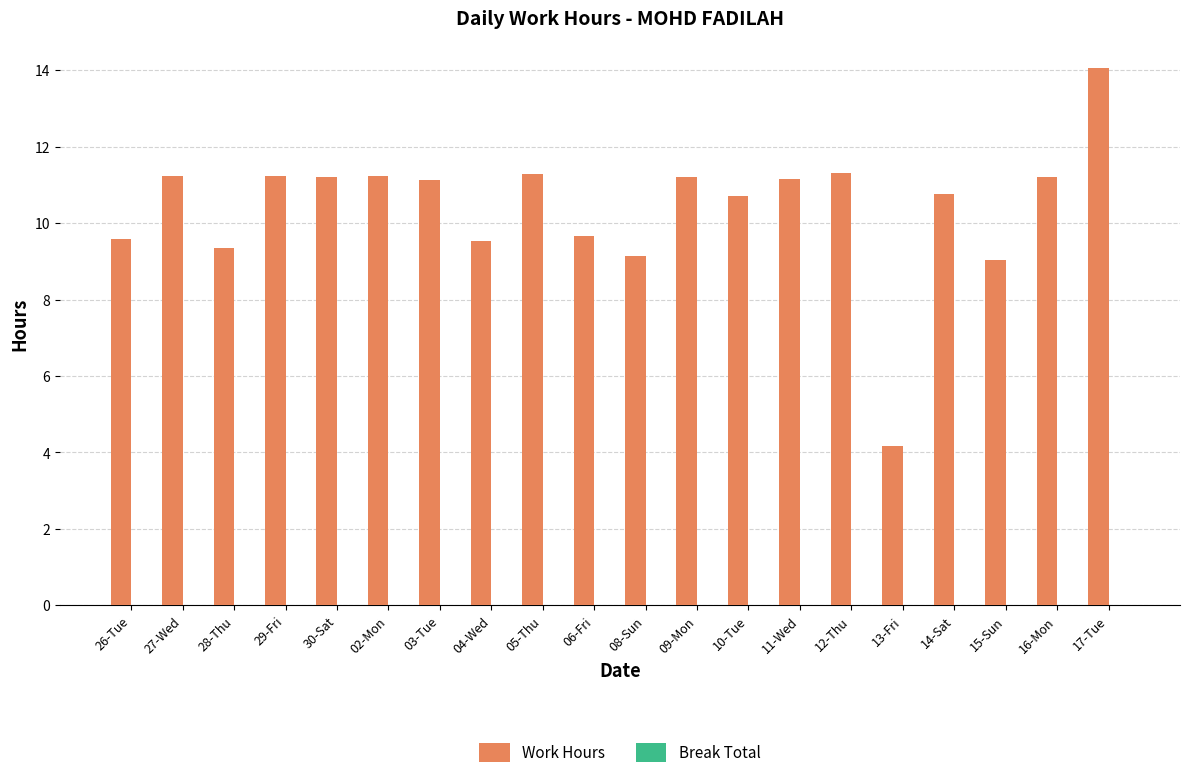

What is the ratio of the value at 05-Thu to the value at 02-Mon?

1.0